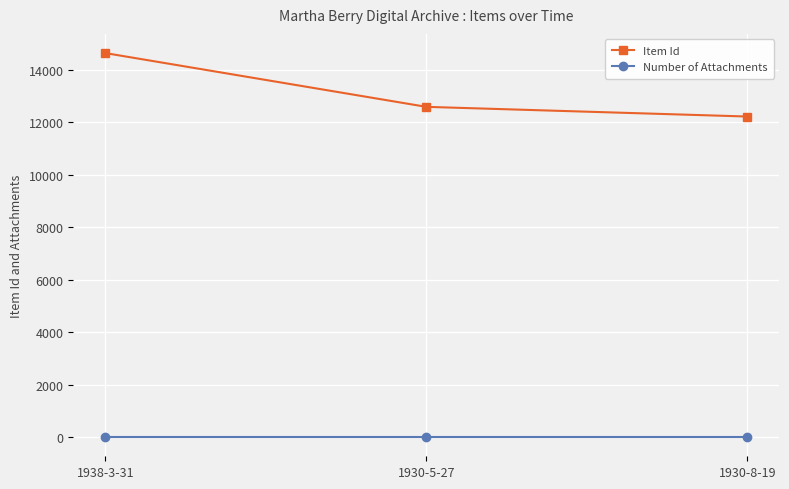

Which series has the widest spread of values?

Item Id